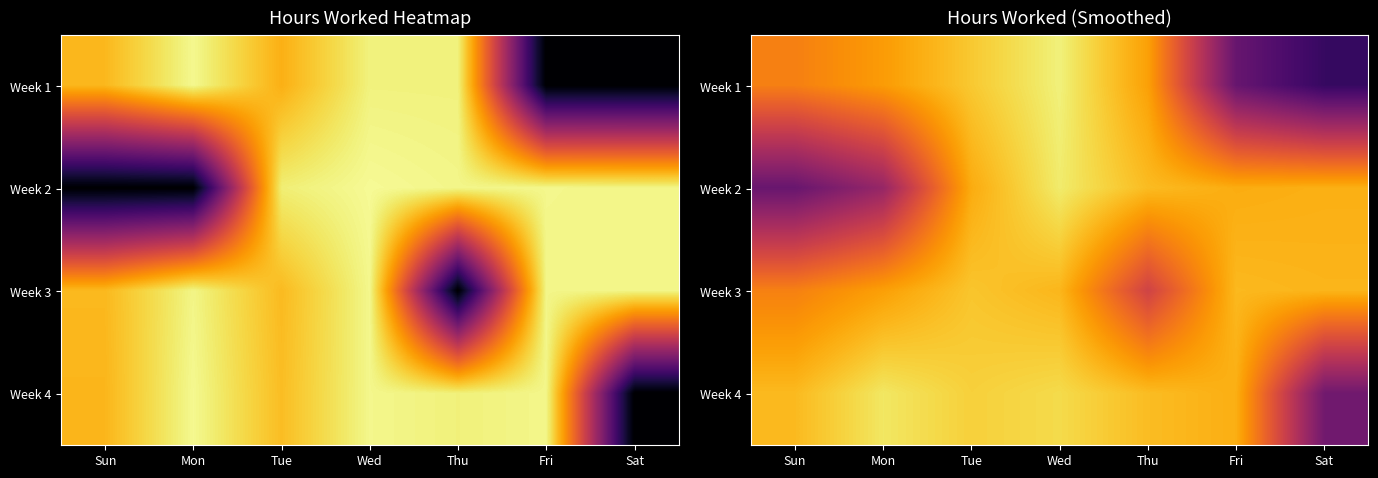

List the series in order of their peak value, highest first.

Week 1, Week 2, Week 4, Week 3